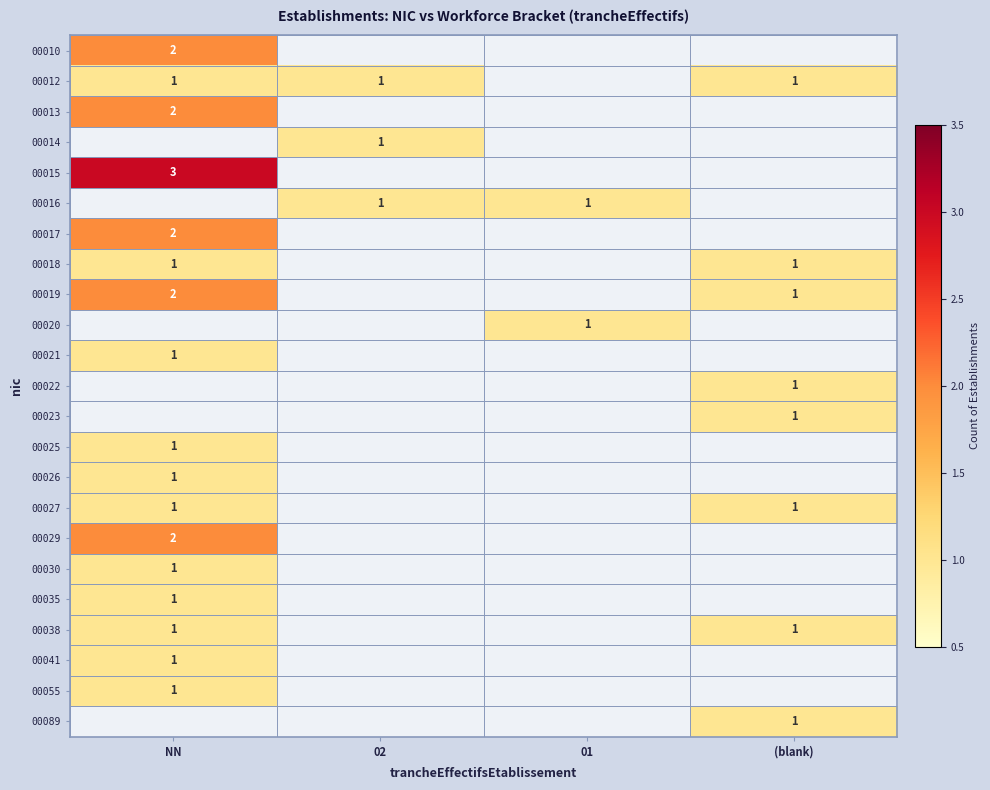

The value of 00018 at NN is 1. True or false?

True